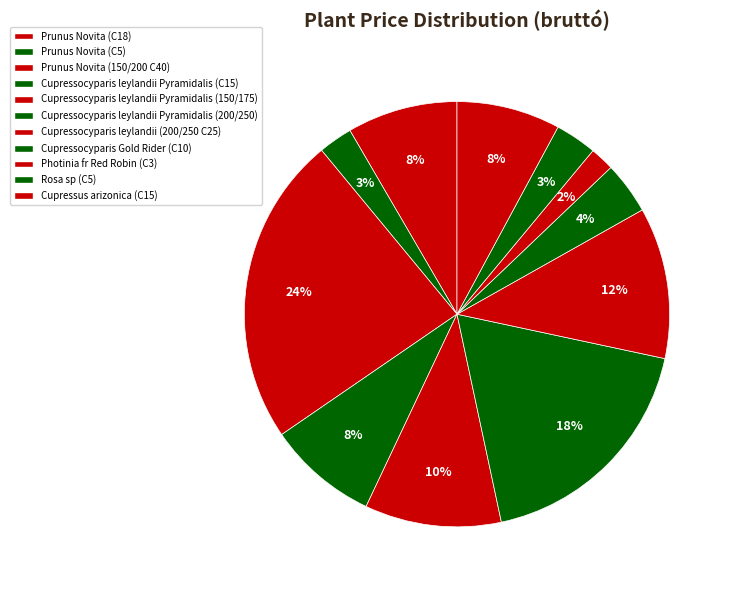

How many slices are in this pie chart?

11